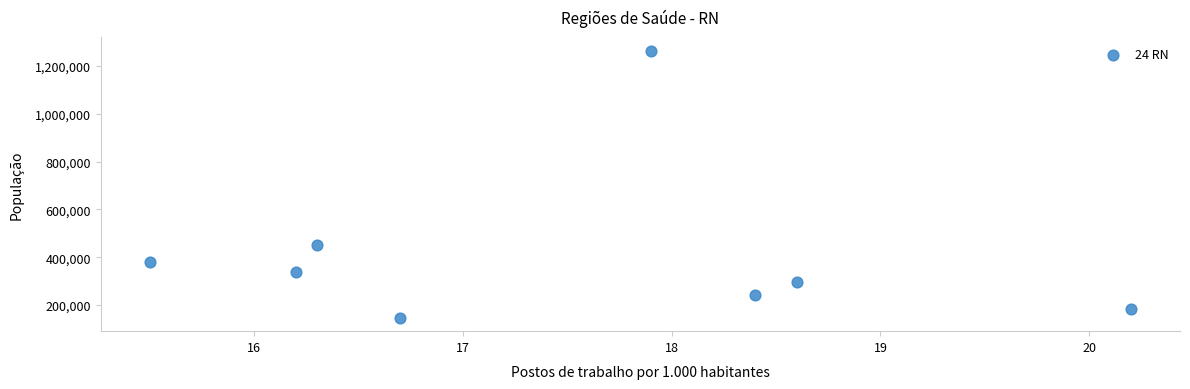

What Y value in the scatter plot is closest to 705246?

449845